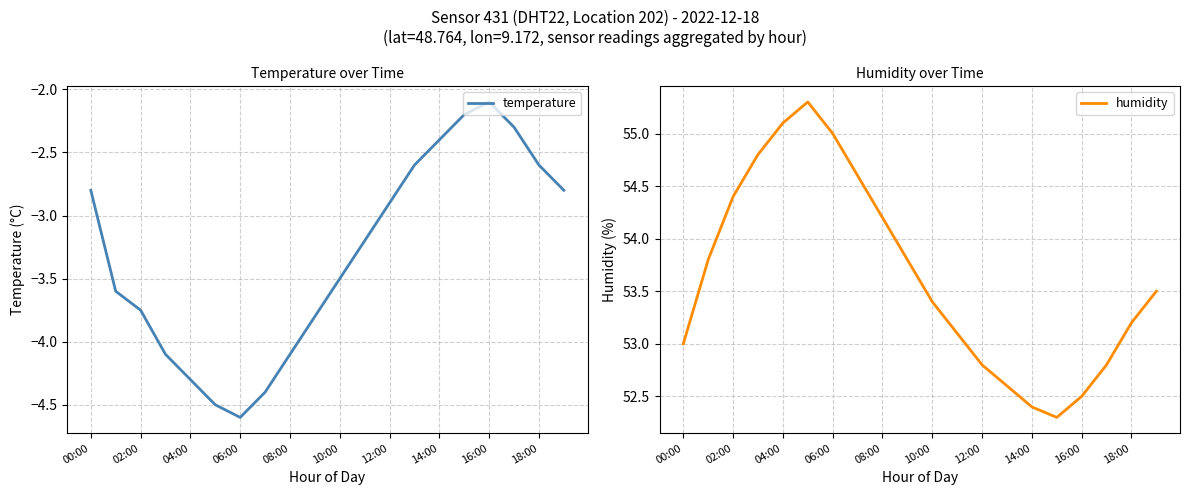

In humidity, how many points are lower than both neighbors (excluding endpoints)?

1